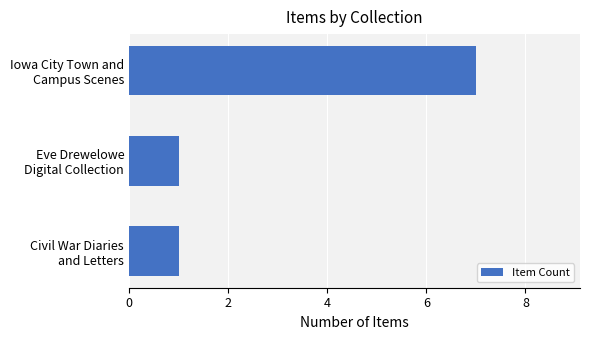

What is the difference between the maximum and minimum values?

6